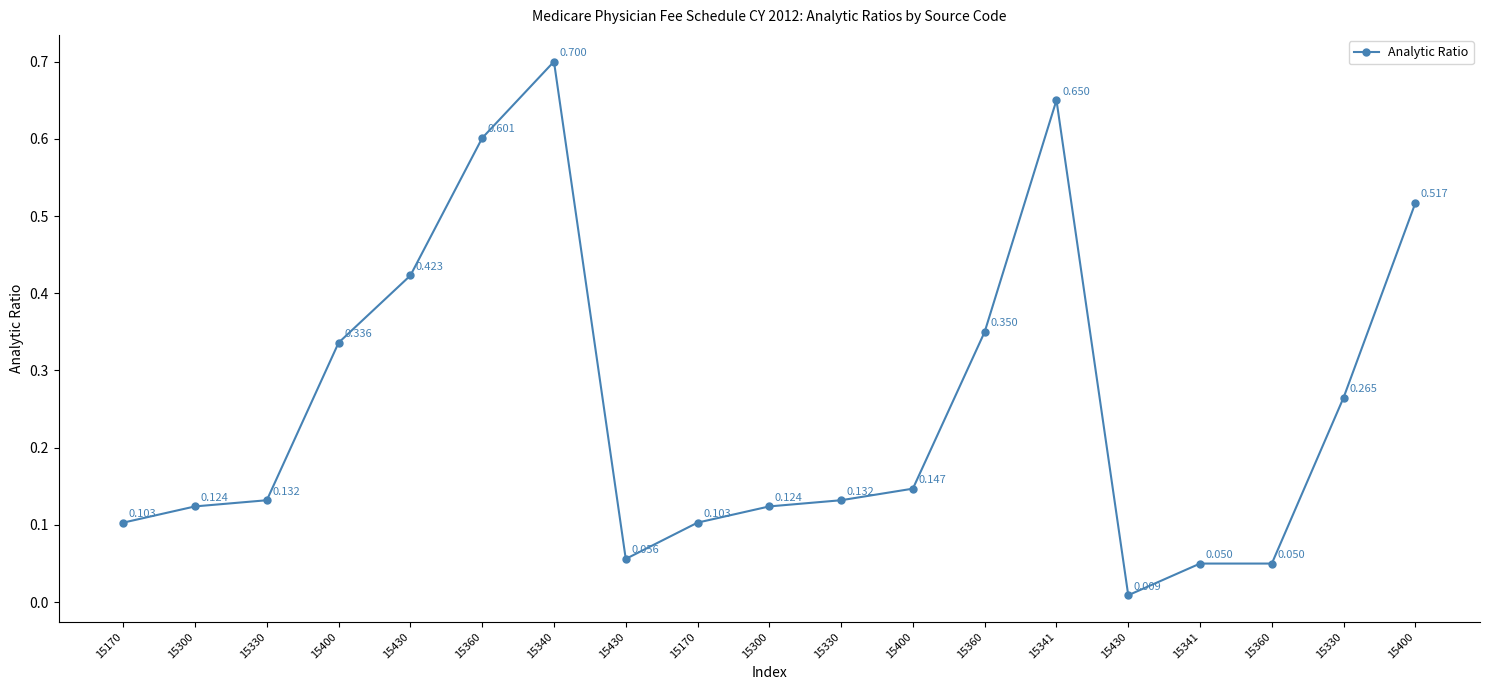

Reading left to right, extract all data points from this chart.

0.1	0.1	0.1	0.3	0.4	0.6	0.7	0.1	0.1	0.1	0.1	0.1	0.3	0.7	0.0	0.1	0.1	0.3	0.5